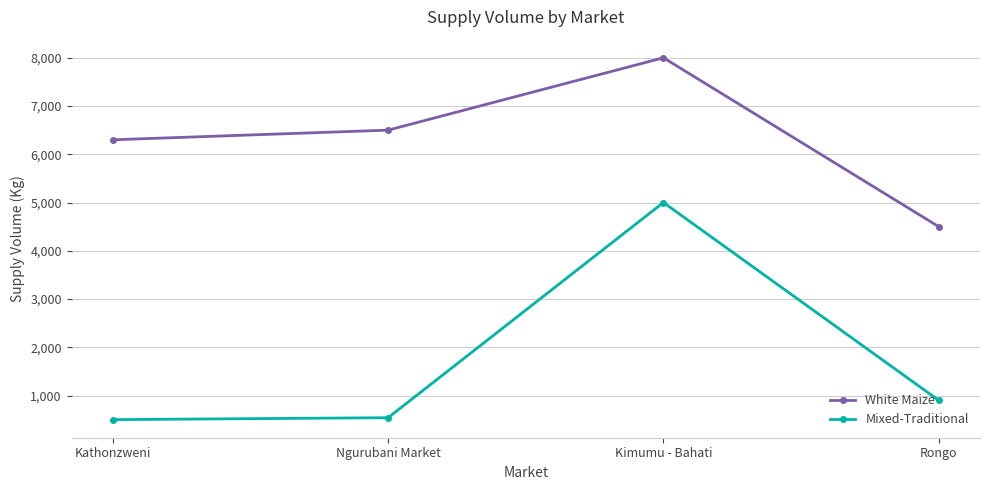

What is the sum of the White Maize values at Rongo and Kathonzweni?

10800